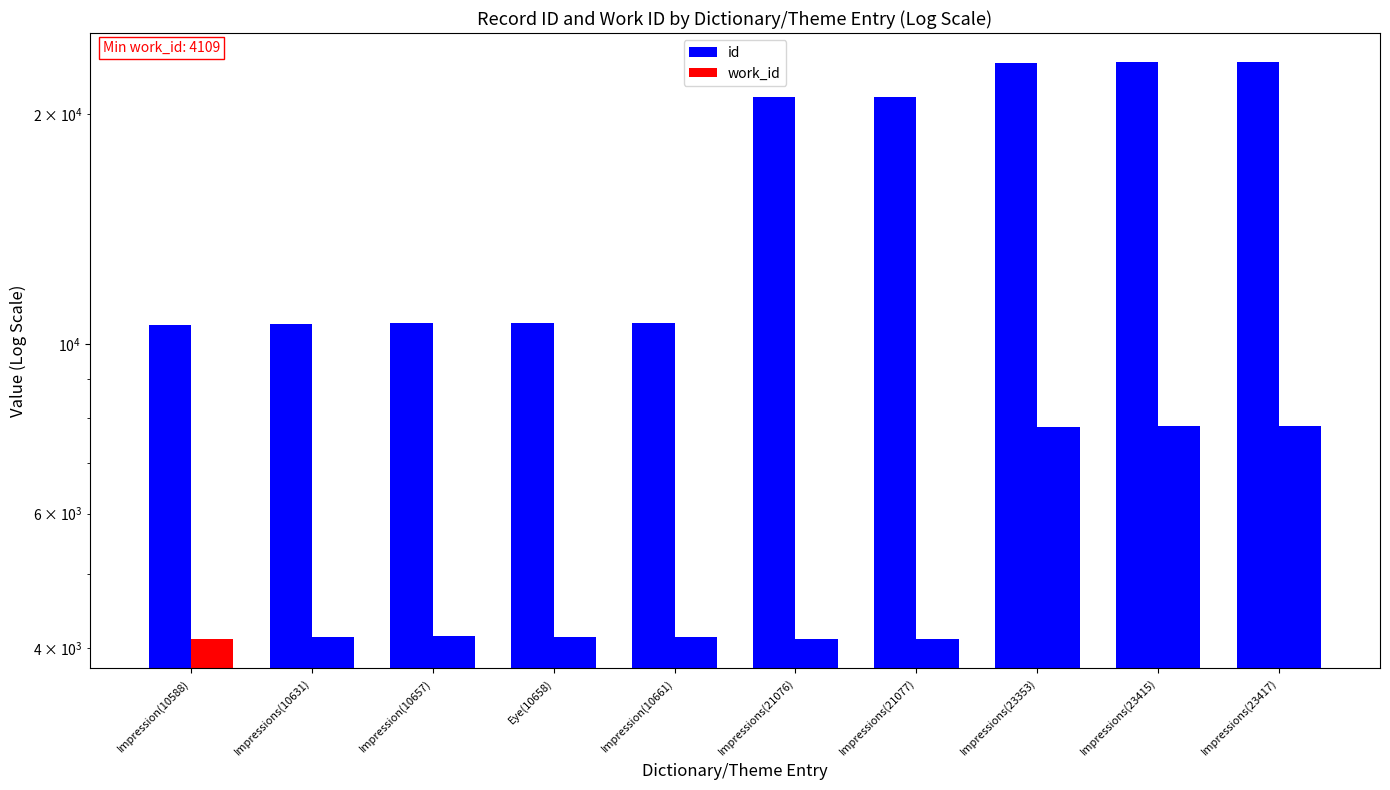

What is the difference between the highest and lowest values at Impression(10657)?

6512